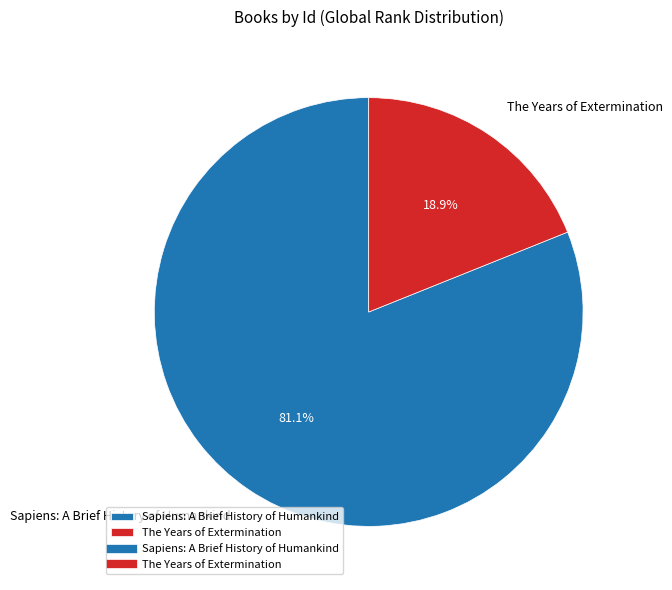

Which slice is the largest?

Sapiens: A Brief History of Humankind